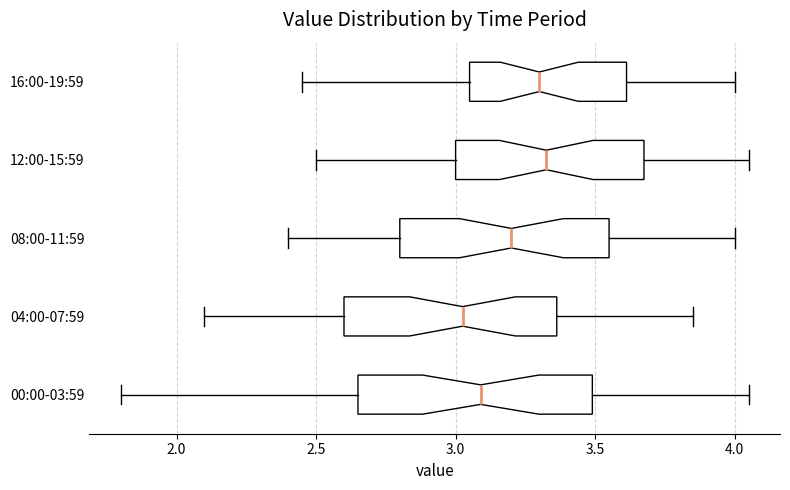

Where does the left whisker of the box for 08:00-11:59 end on the x-axis? The values are not printed on the chart, so give them approximately, as read against the axis.

2.40